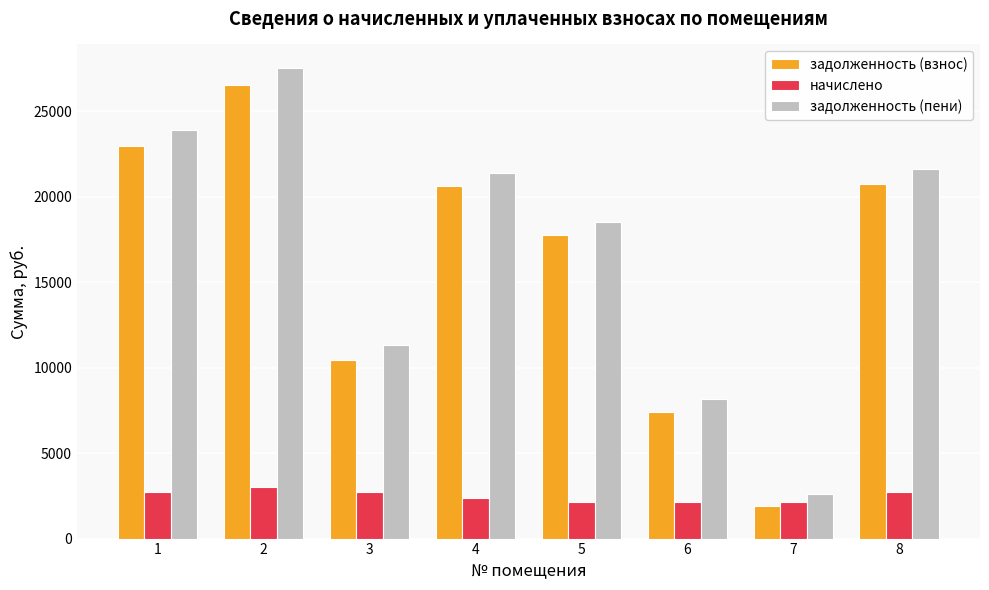

Between 1 and 7, which series saw the biggest shift?

задолженность (пени)